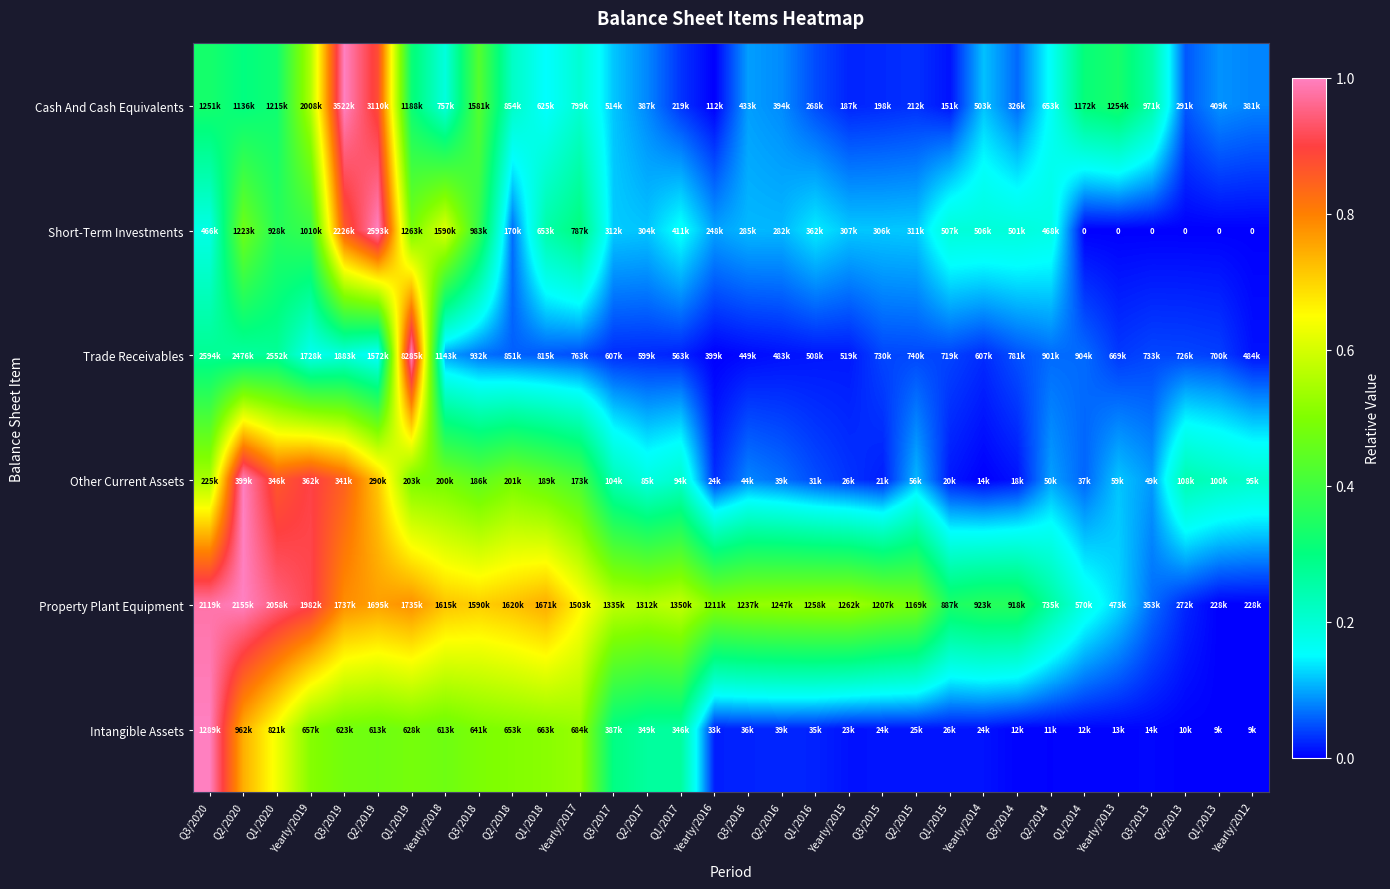

Is it true that Other Current Assets equals 0.2 at Yearly/2017?

False